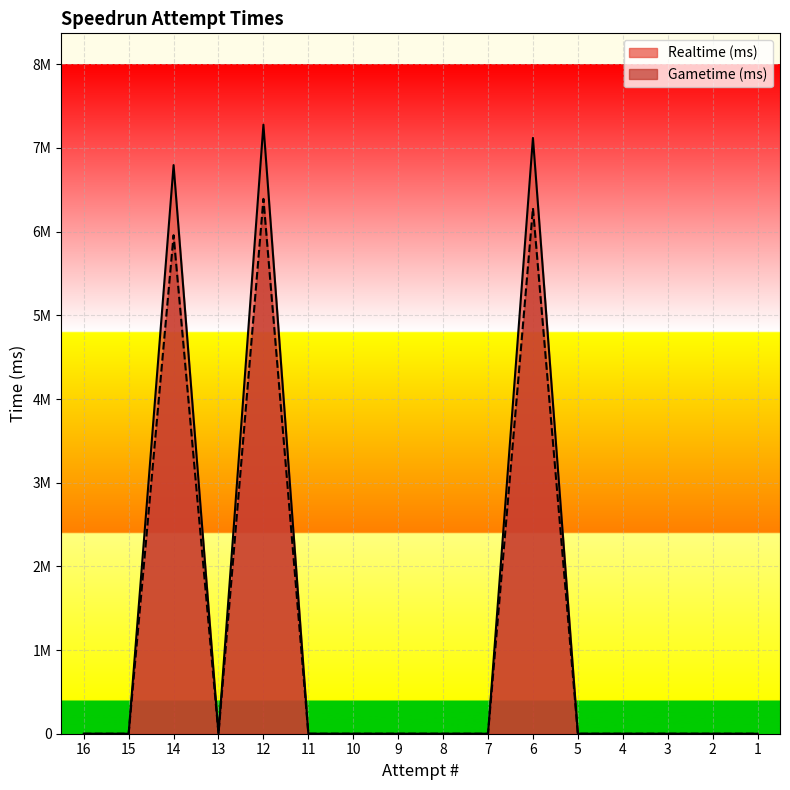

Rank the series by their maximum value, from lowest to highest.

Gametime (ms), Realtime (ms)